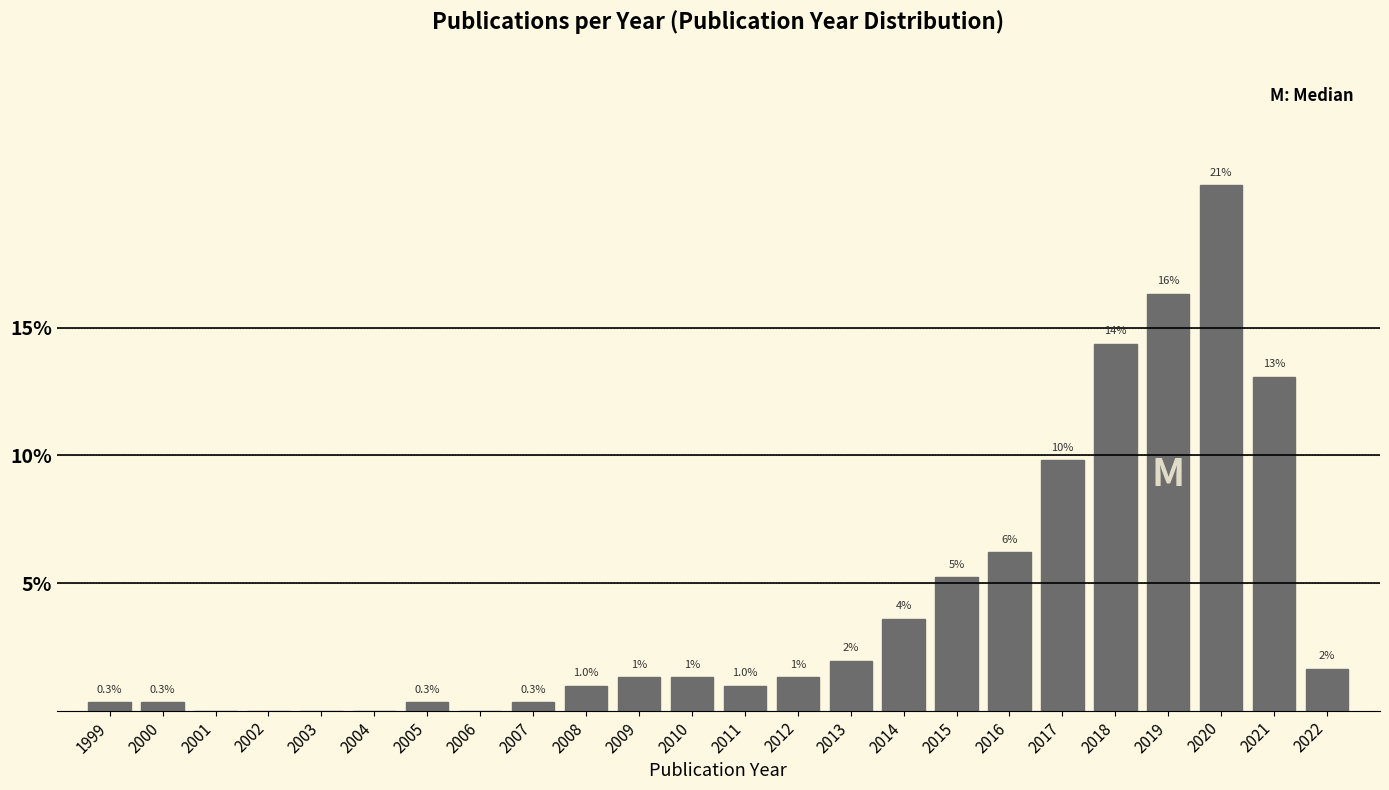

What is the maximum value shown in the chart?

20.6